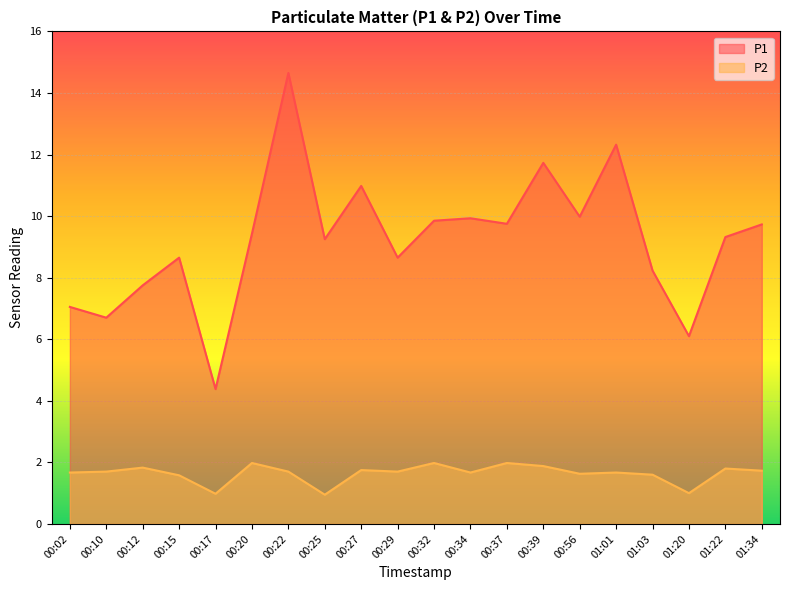

What is the highest value of the P1 series?

14.7